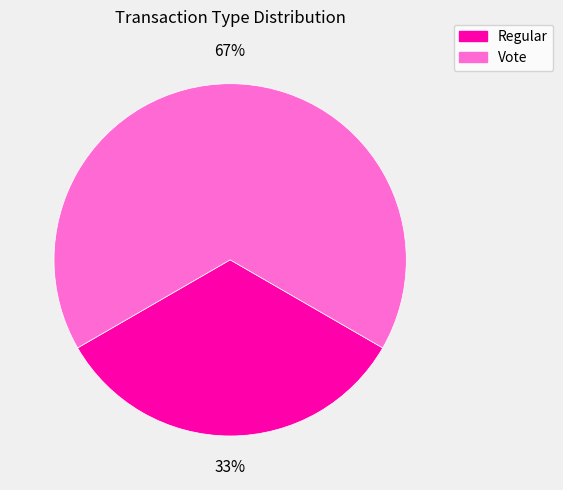

Is it true that Vote is 52% of the pie?

False